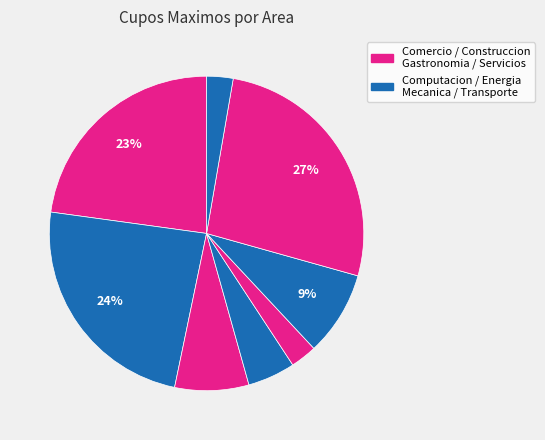

How many slices are in this pie chart?

8